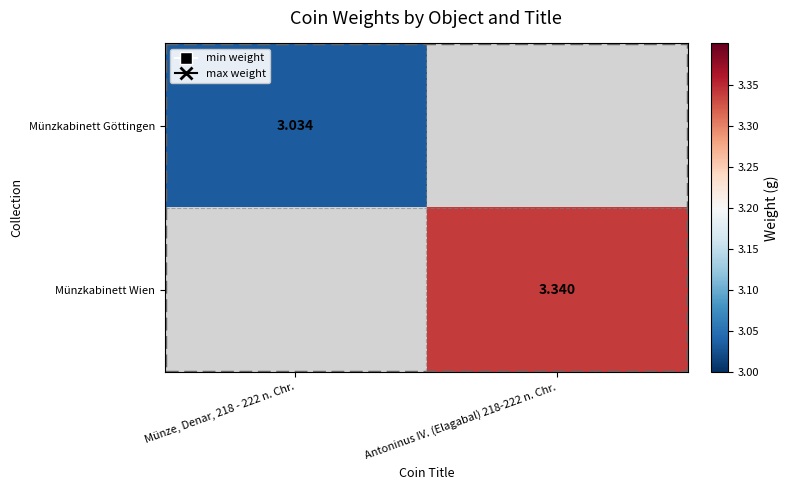

At which label does Münzkabinett Wien first exceed 3?

Antoninus IV. (Elagabal) 218-222 n. Chr.